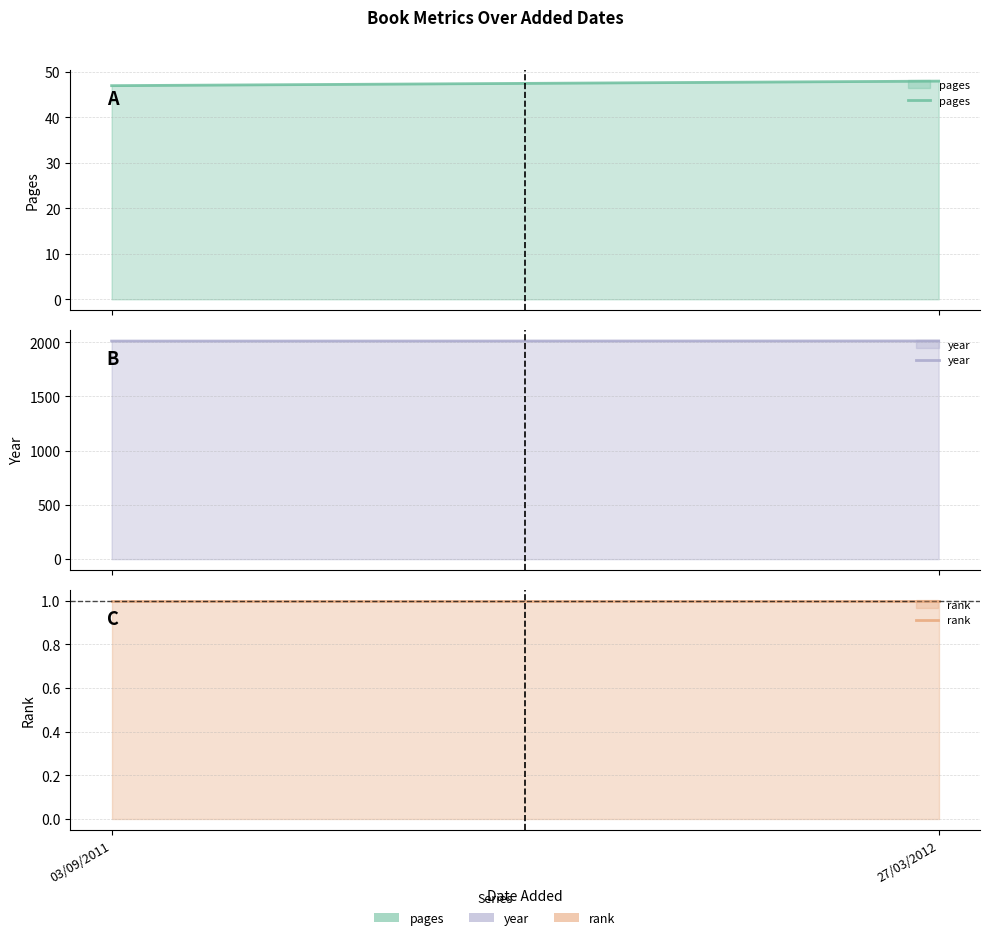

Which series has the widest spread of values?

pages